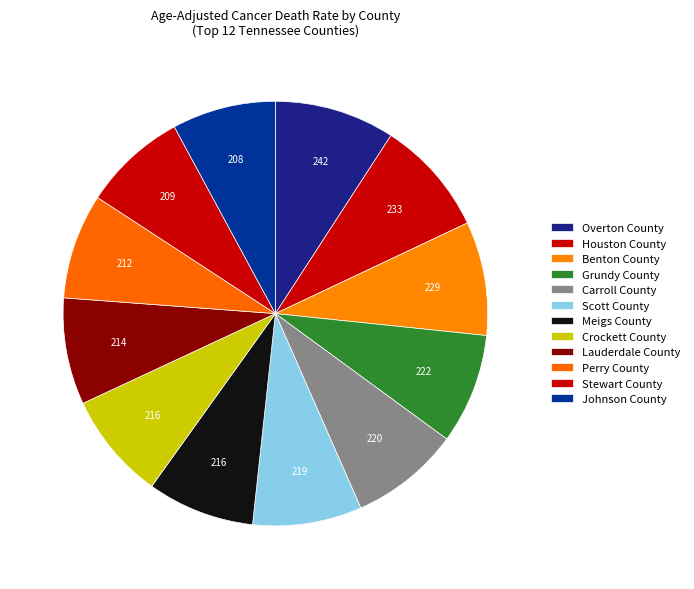

Is there any slice that represents more than half of the pie?

No